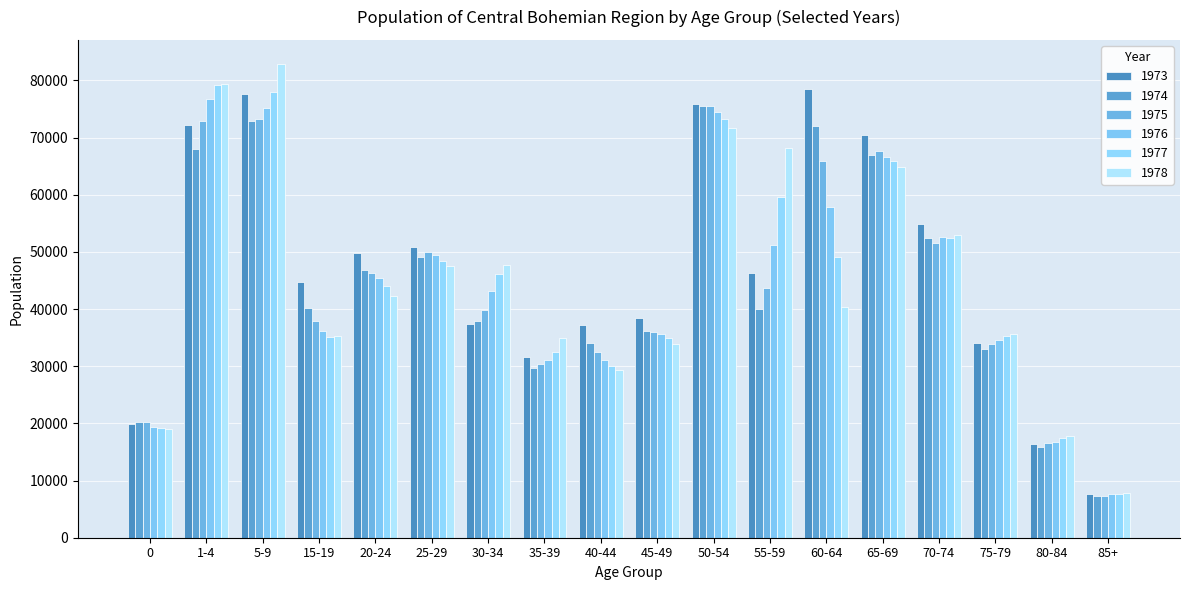

At which label does 1974 reach its minimum?

85+